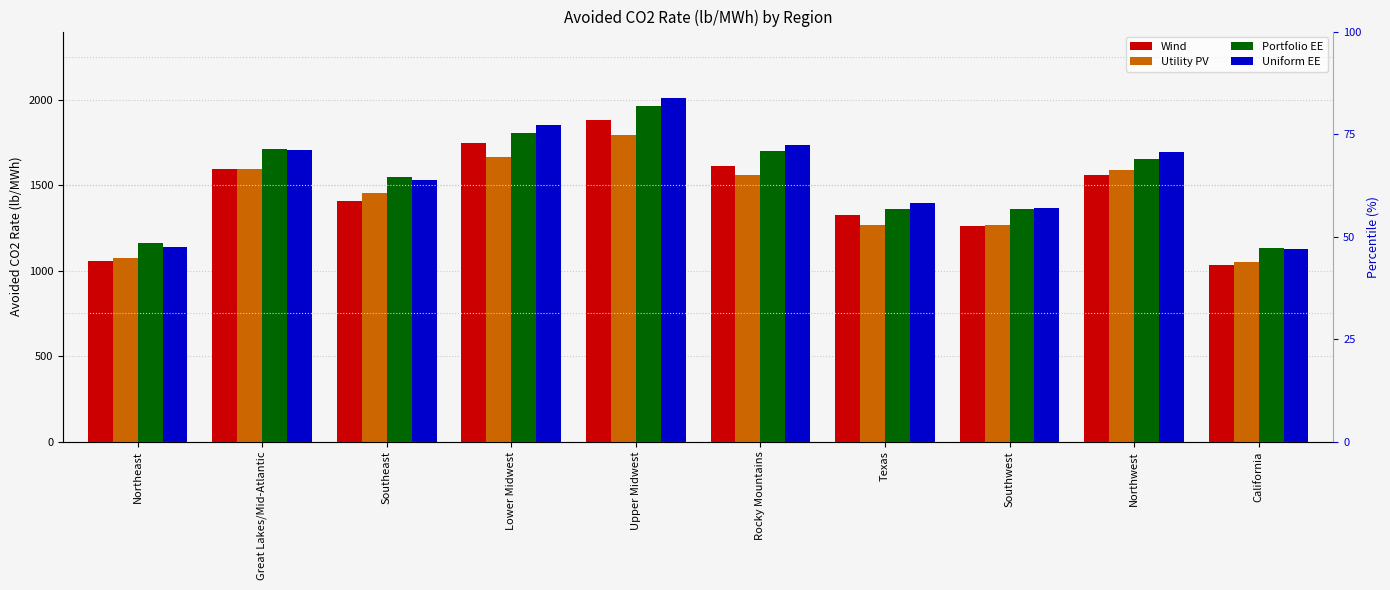

What is the label of the 4th bar from the right?

Texas